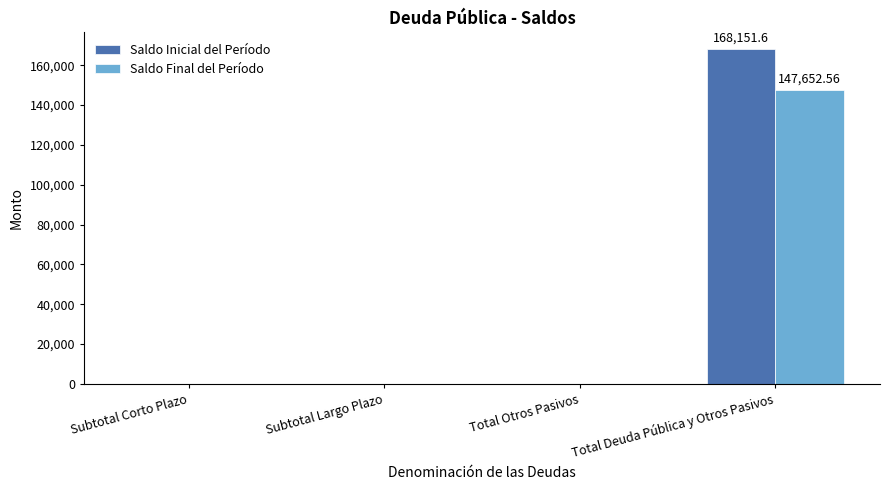

True or false: Saldo Inicial del Período has a value of -66973.8 at Subtotal Largo Plazo.

False